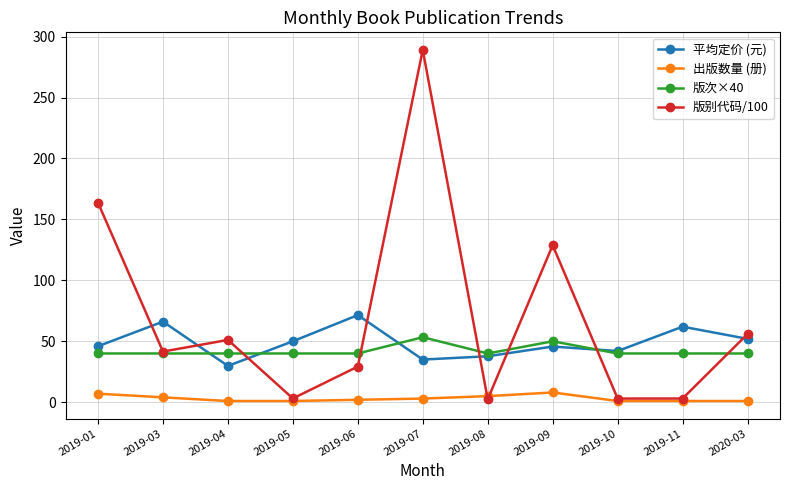

Does the chart display data point markers on the line(s)?

Yes